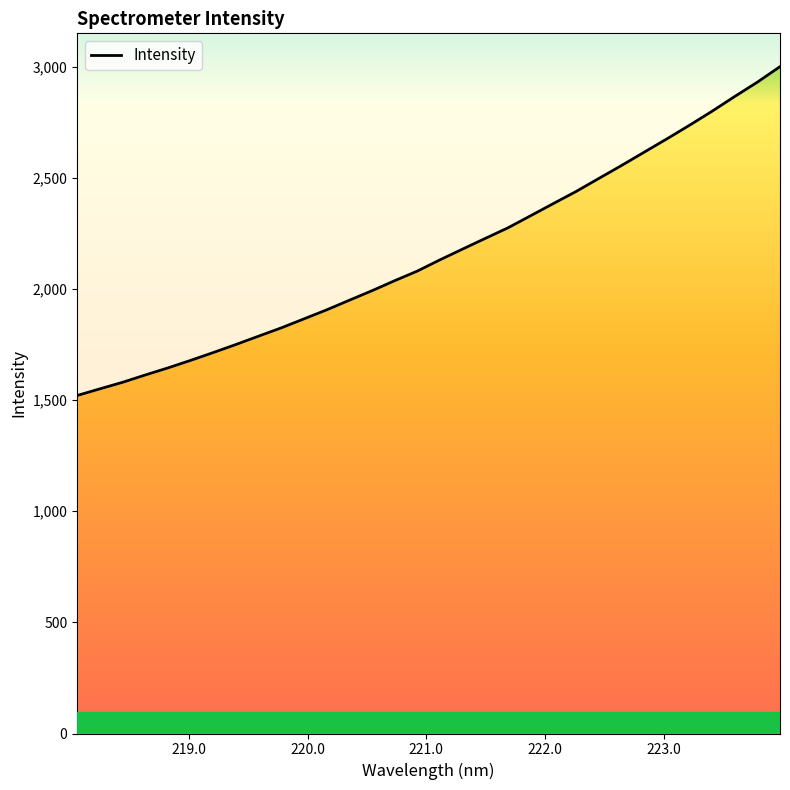

Reading left to right, what are all the values shown in this chart?

1520.5	1550.4	1579.8	1612.8	1644.6	1678.5	1713.8	1750.1	1787.6	1825.0	1865.4	1905.9	1949.3	1992.2	2037.2	2080.5	2131.3	2179.6	2227.7	2275.2	2329.7	2384.3	2438.4	2496.9	2555.0	2614.9	2674.8	2736.1	2799.3	2865.7	2930.2	2999.9